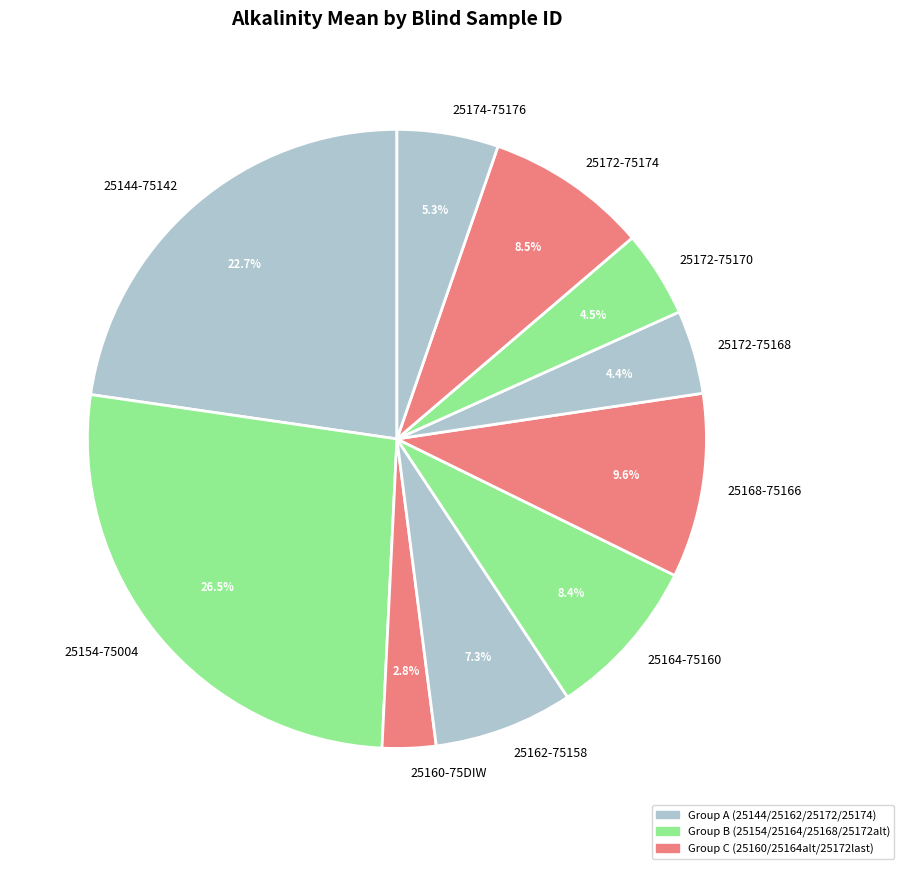

Is the sum of 25172-75174 and 25168-75166 greater than half?

No